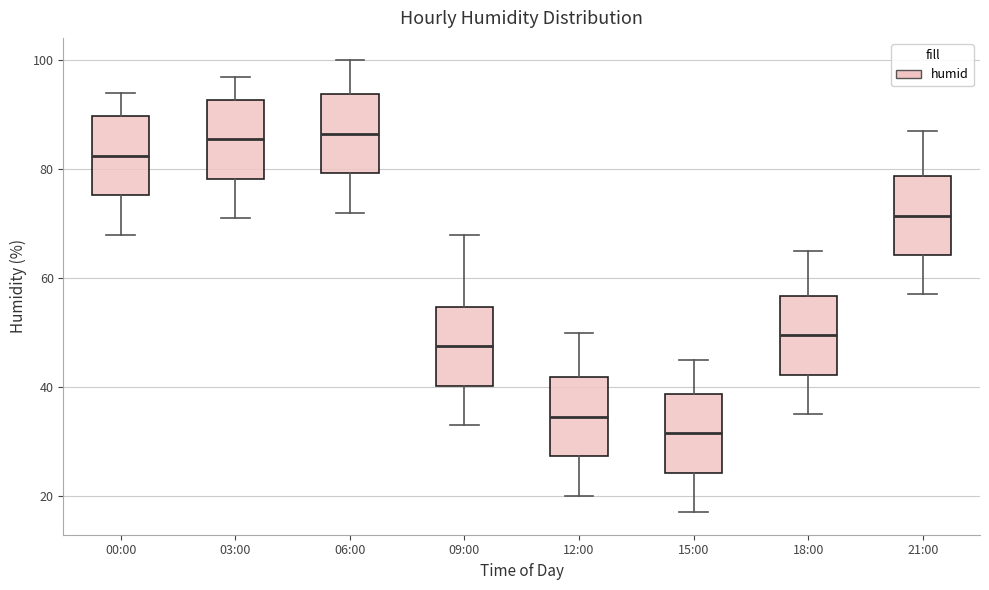

Where does the upper whisker of the box for 09:00 end on the y-axis? The values are not printed on the chart, so give them approximately, as read against the axis.

68